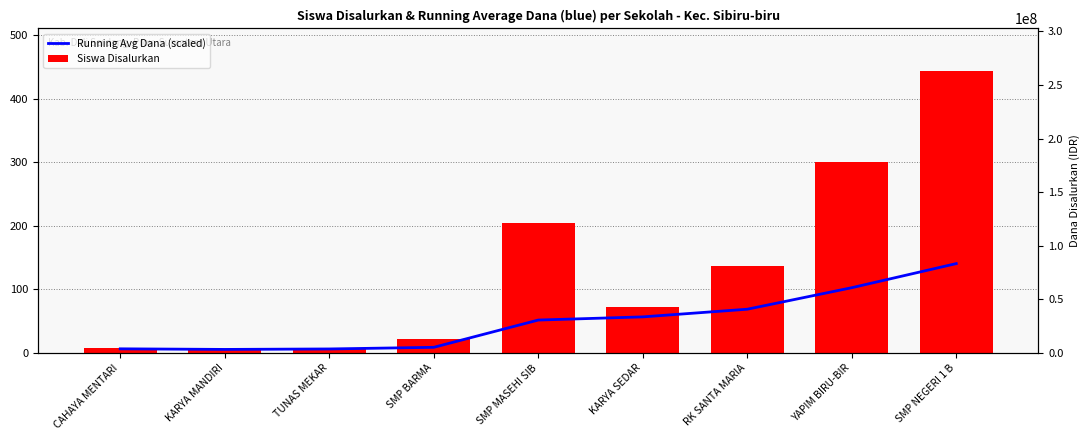

What is the smallest value displayed?

5.0